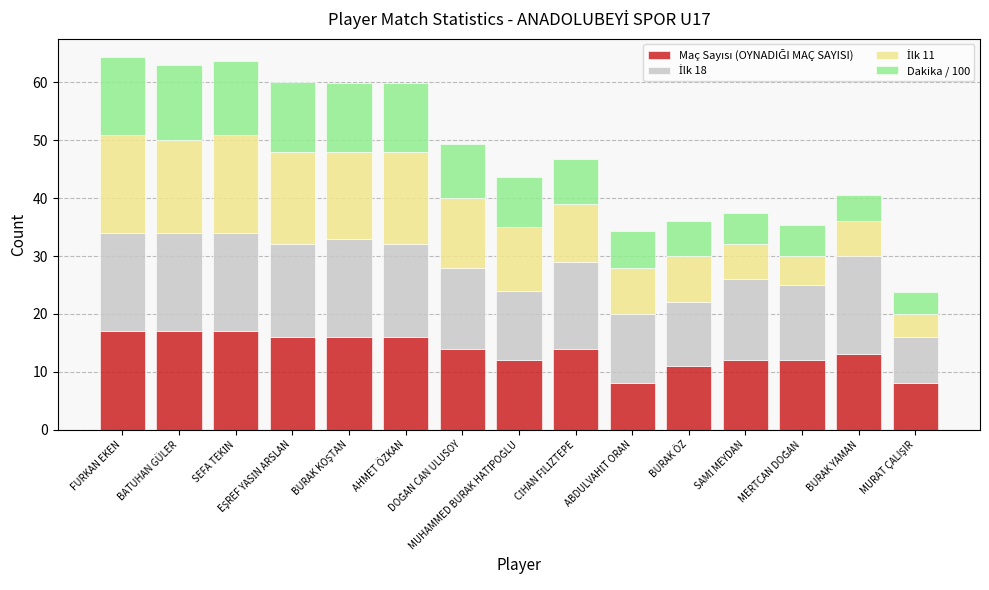

Count the number of data series in this chart.

4